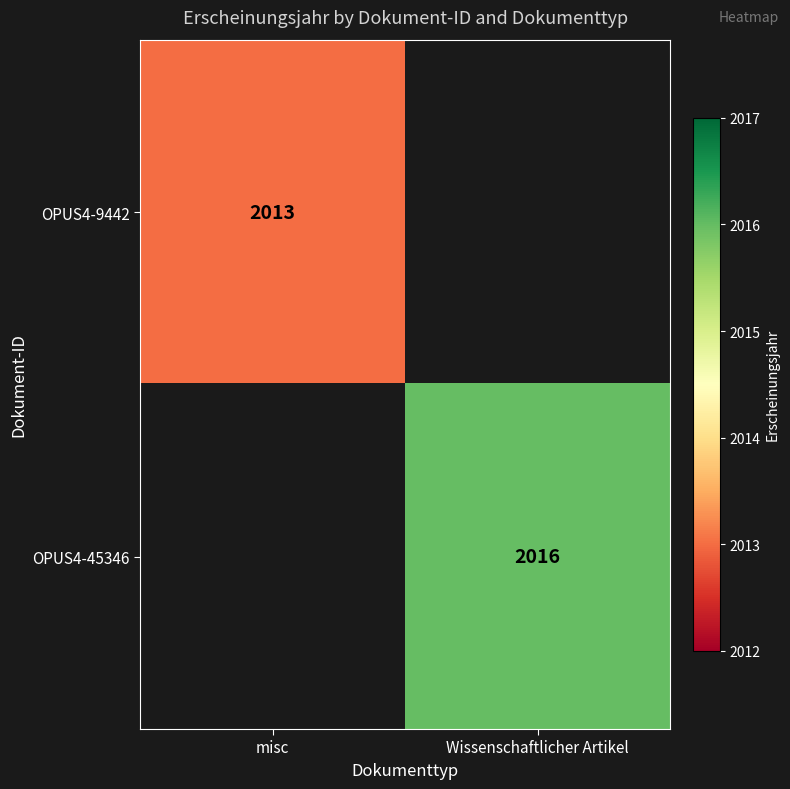

At how many categories does at least one series exceed 2013?

1